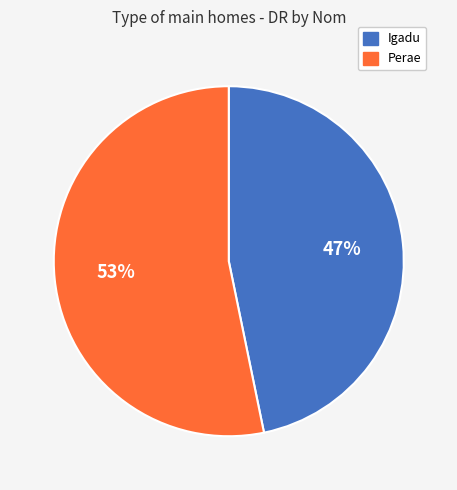

Which slice is the smallest?

Igadu